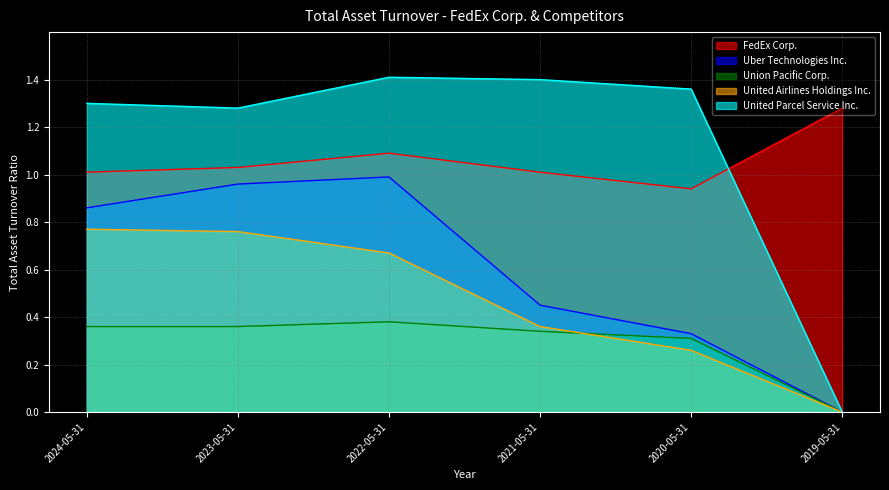

How many lines are shown in the chart?

5